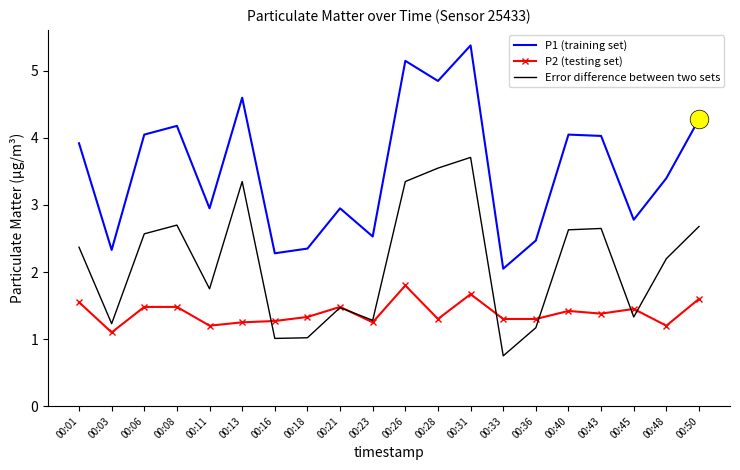

Is the value of P1 (training set) at 00:21 greater than the value of Error difference between two sets at 00:16?

Yes